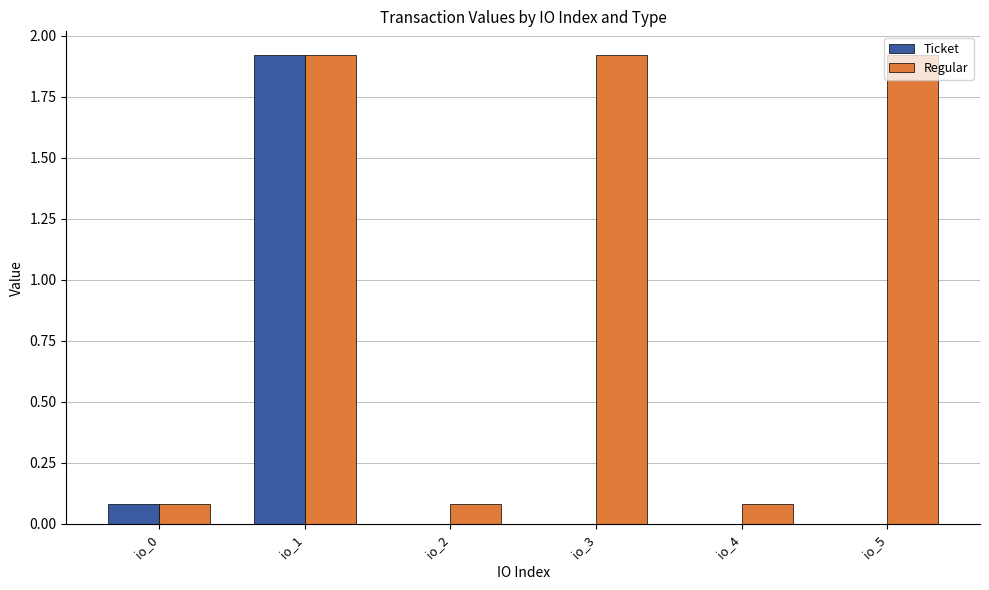

At which category is the sum across all series the highest?

io_1